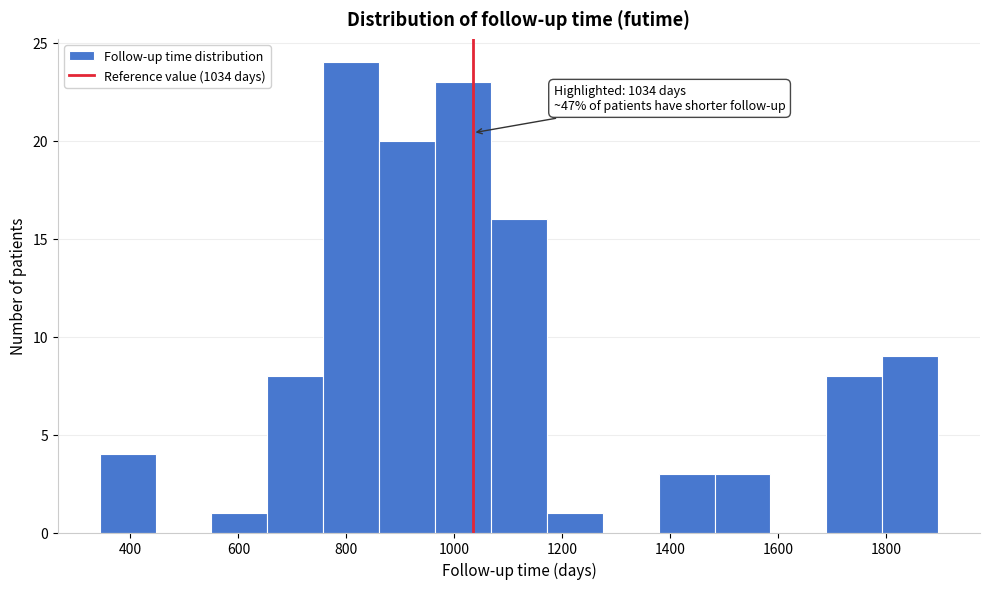

Over which range of the x-axis is the bar tallest?

760 to 860